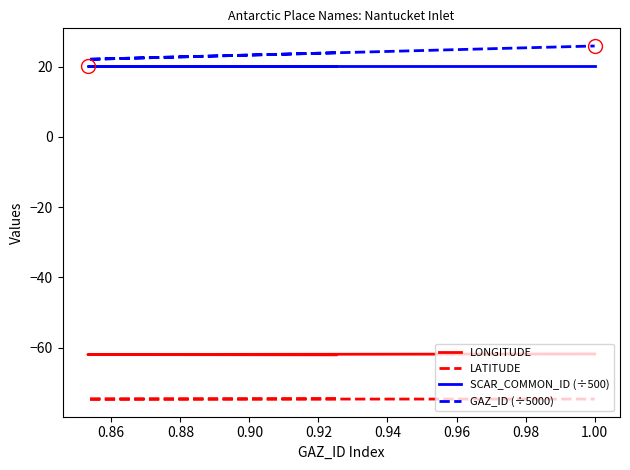

Does the chart have visible grid lines?

No